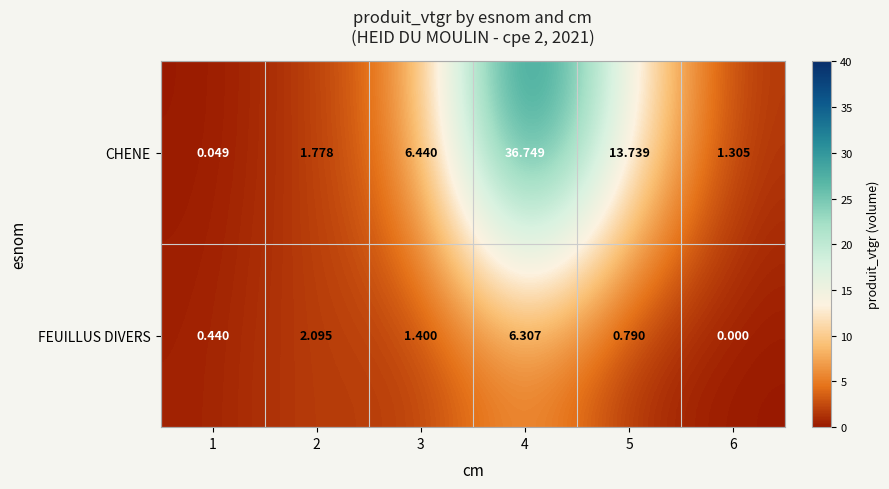

At how many categories does at least one series exceed 17?

1